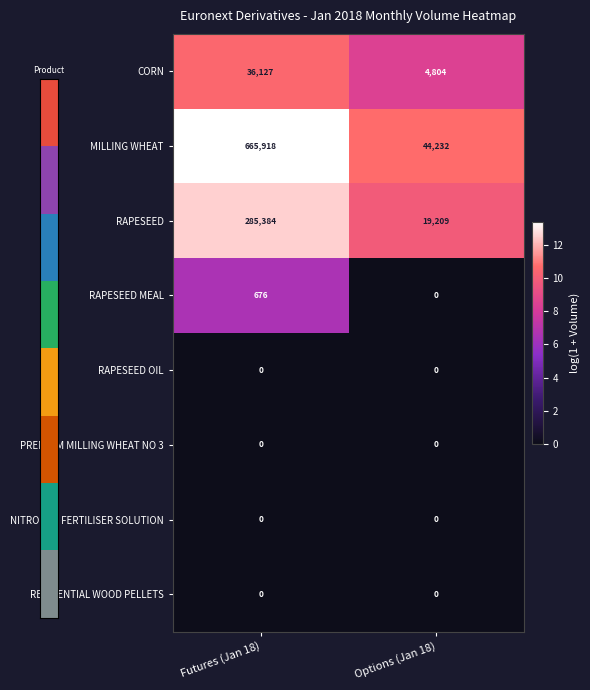

Rank the categories by RAPESEED value from highest to lowest.

Futures (Jan 18), Options (Jan 18)